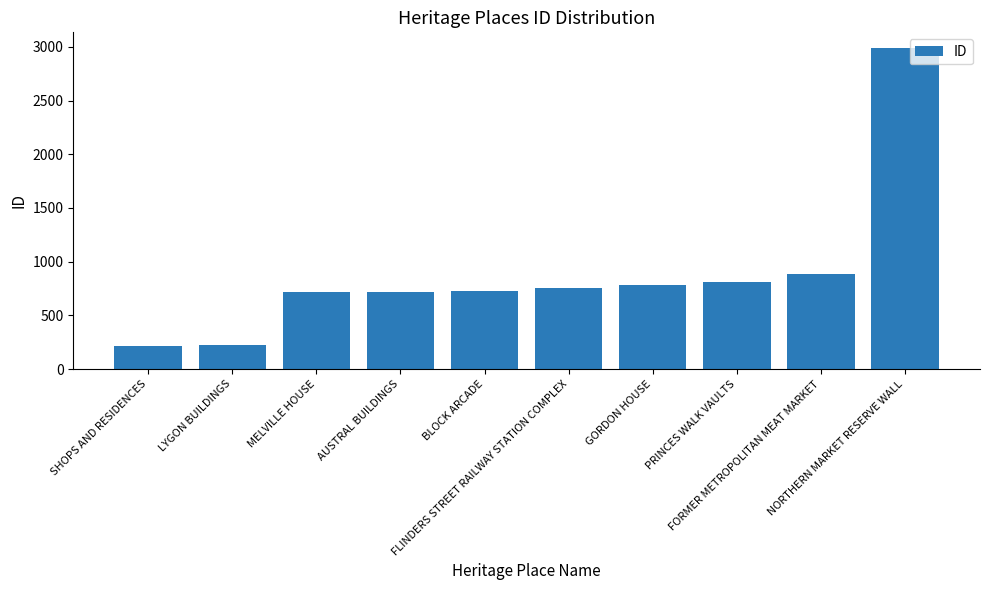

What is the ratio of the value at MELVILLE HOUSE to the value at LYGON BUILDINGS?

3.2